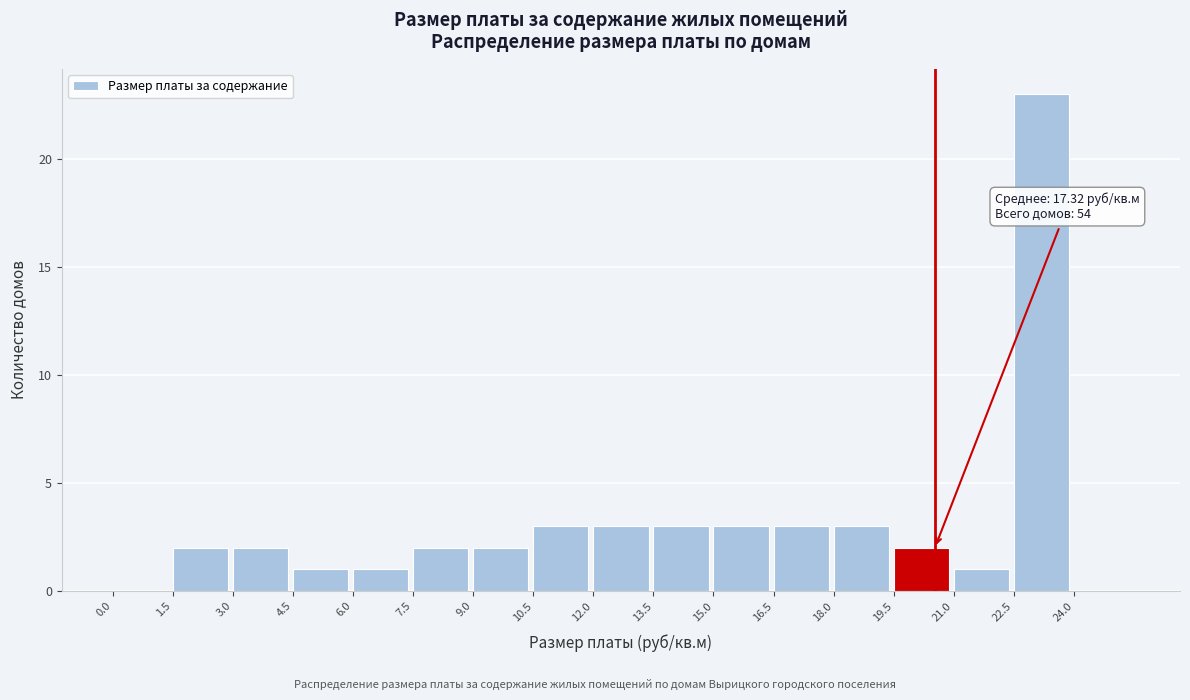

Which range on the x-axis has the tallest bar?

22.5 to 24.0